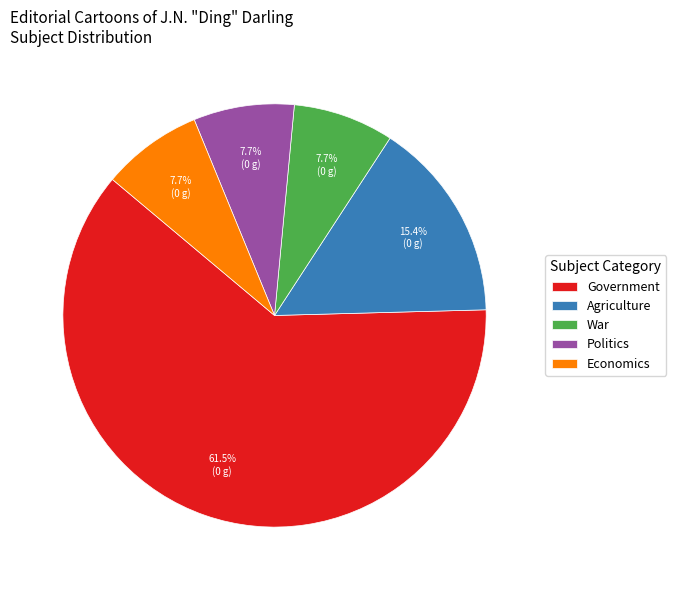

Which category has the biggest portion of the pie?

Government